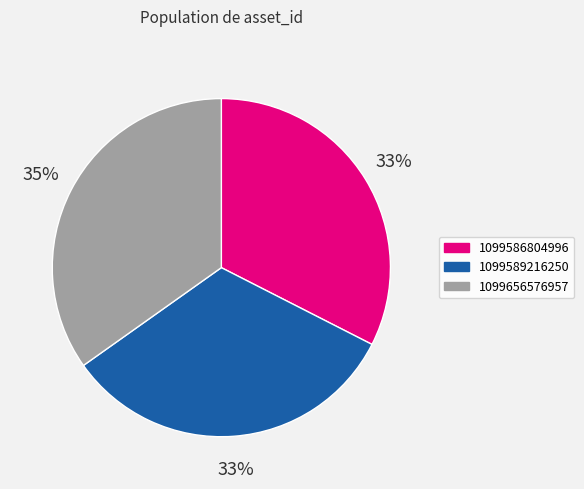

Is it true that 1099656576957 is 43% of the pie?

False